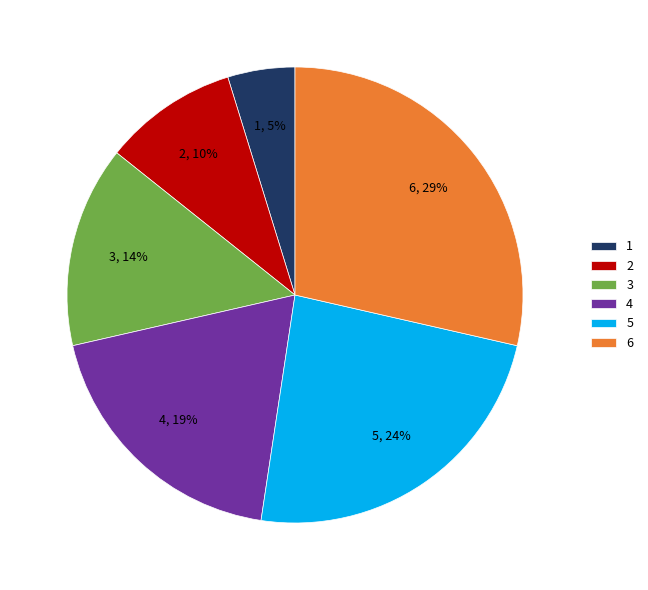

Which slice is the smallest?

1